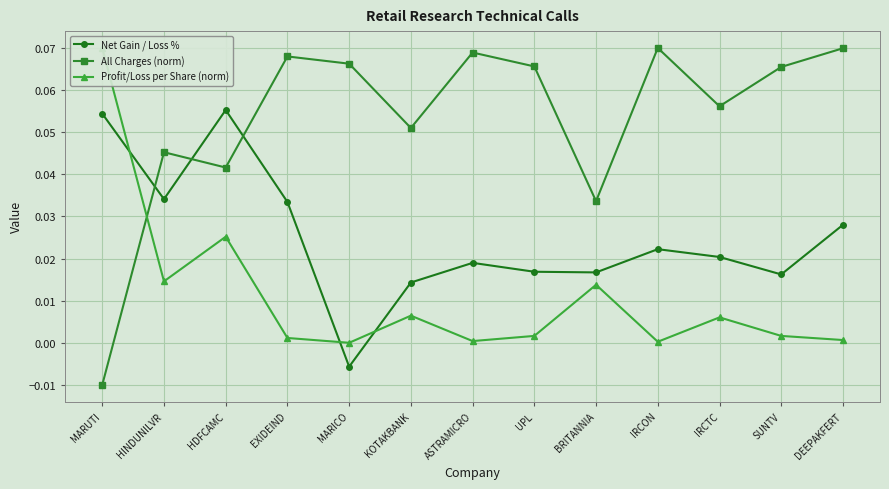

Which series has the largest range (max minus min)?

All Charges (norm)